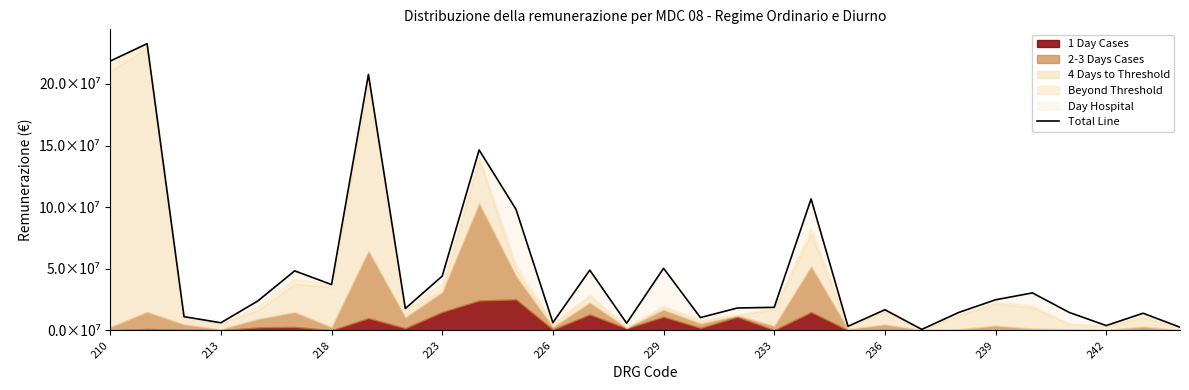

How many data points are above 18724739?

14